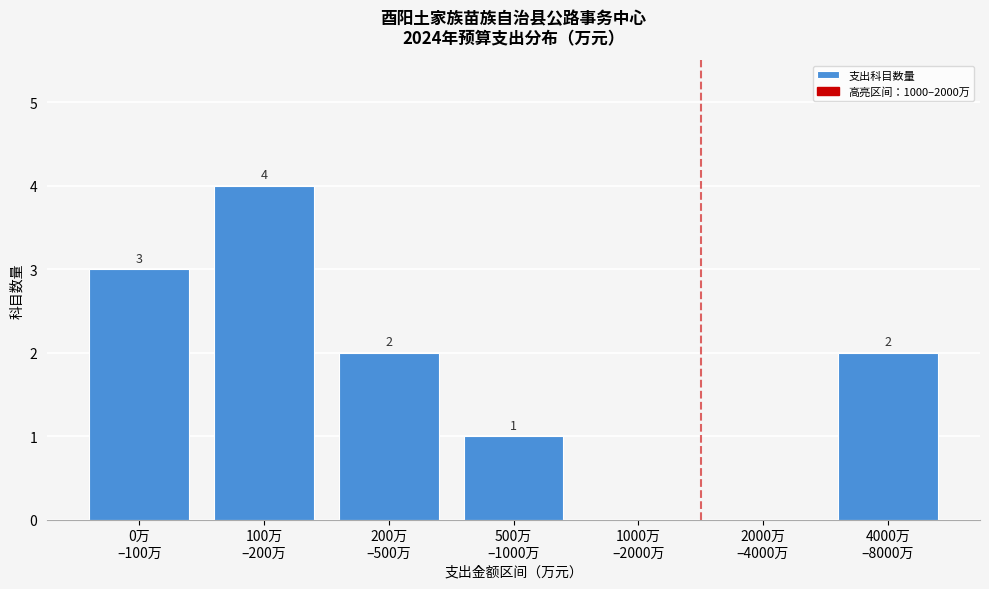

What is the sum of all values?

12